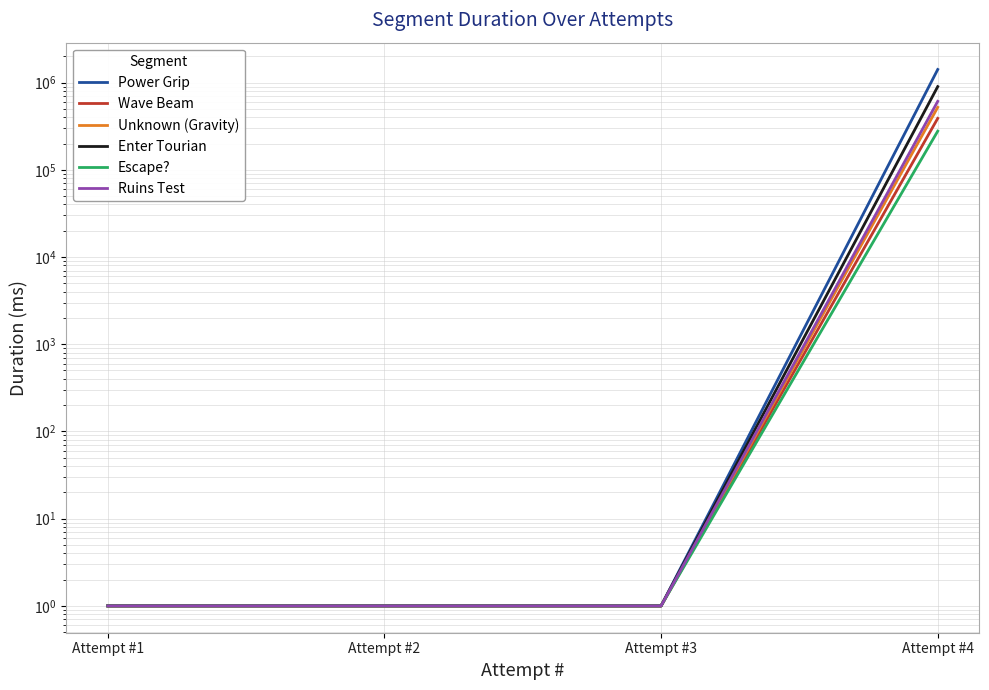

What is the maximum value for Enter Tourian?

898819